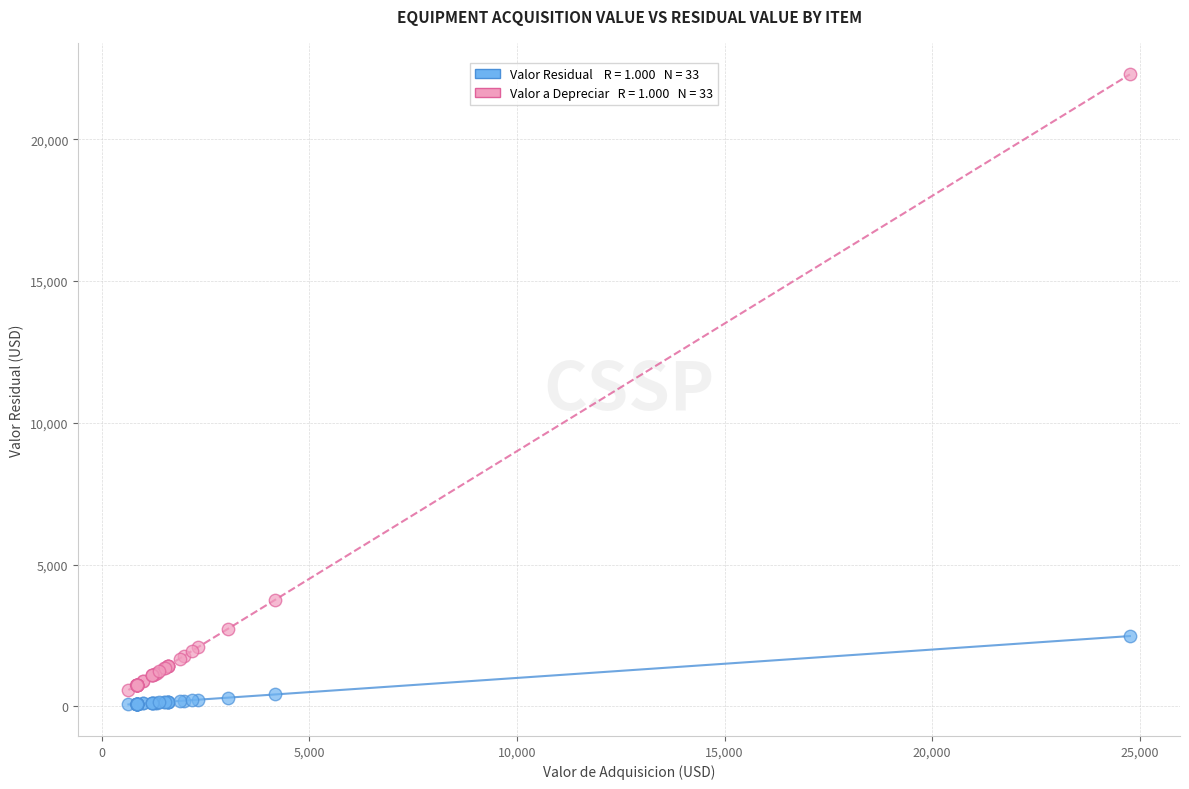

Across all series, what Y value is closest to 11177?

3752.7